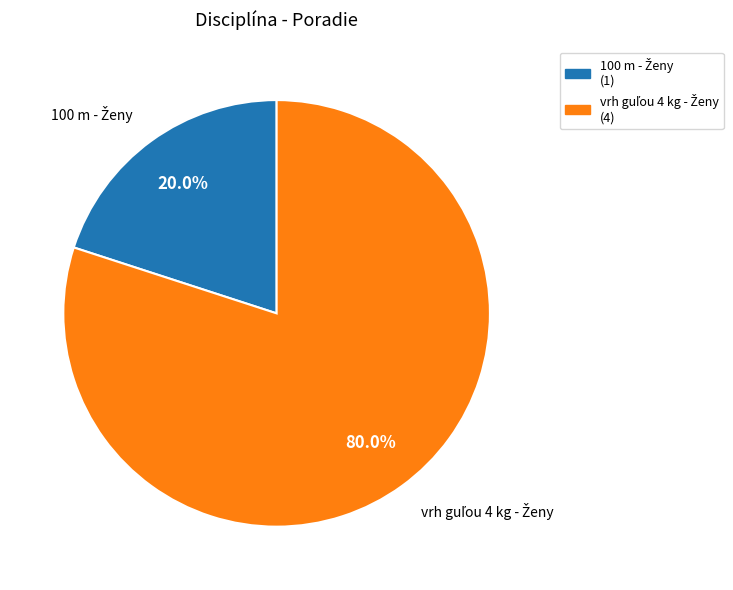

Is there any slice that represents more than half of the pie?

Yes